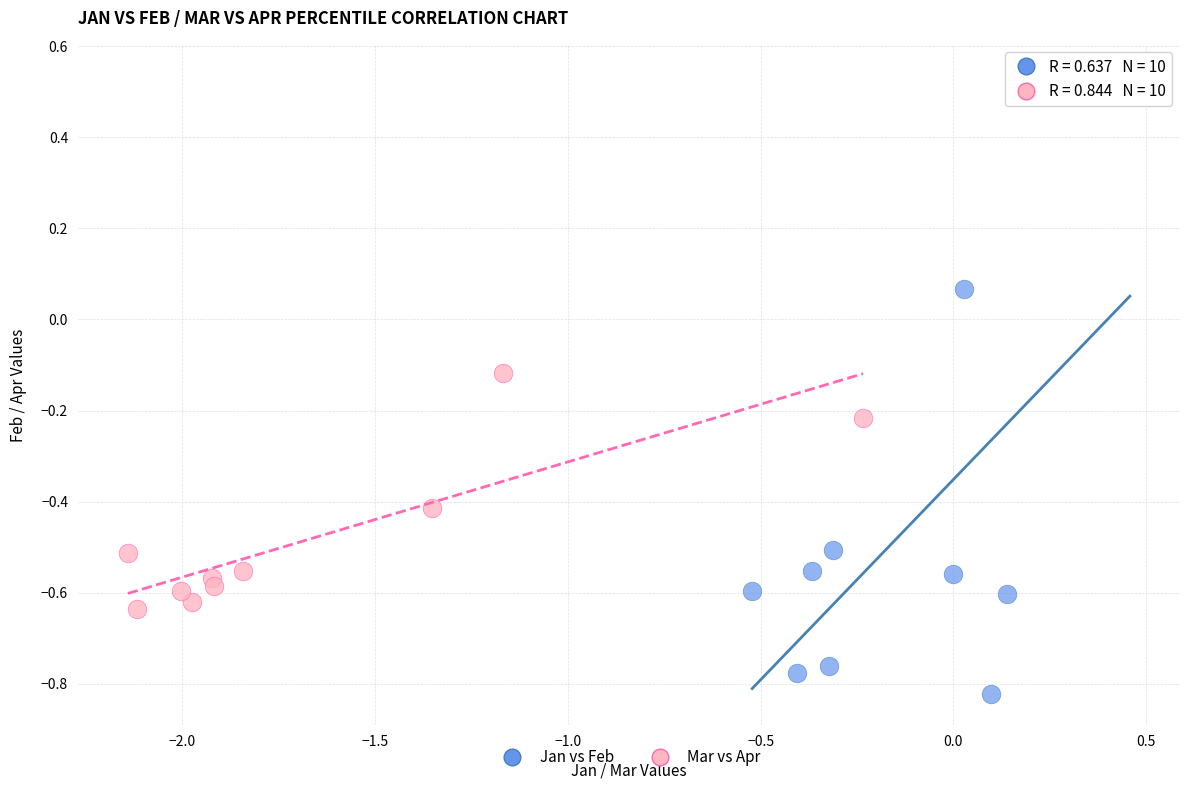

Which series reaches the maximum Y coordinate?

Jan vs Feb